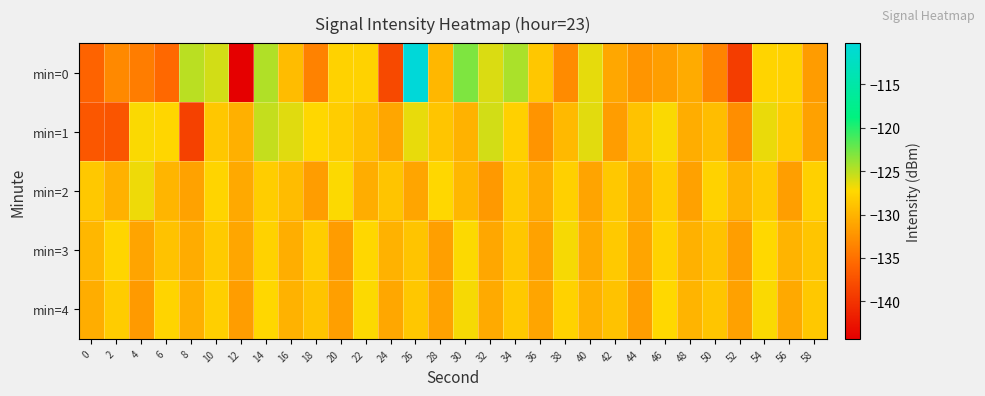

Count the number of data series in this chart.

5